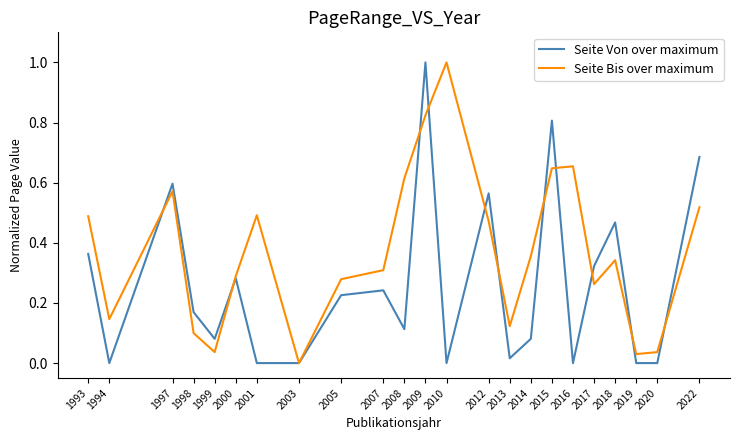

True or false: Seite Von over maximum has a value of 0.5 at 2018.

True